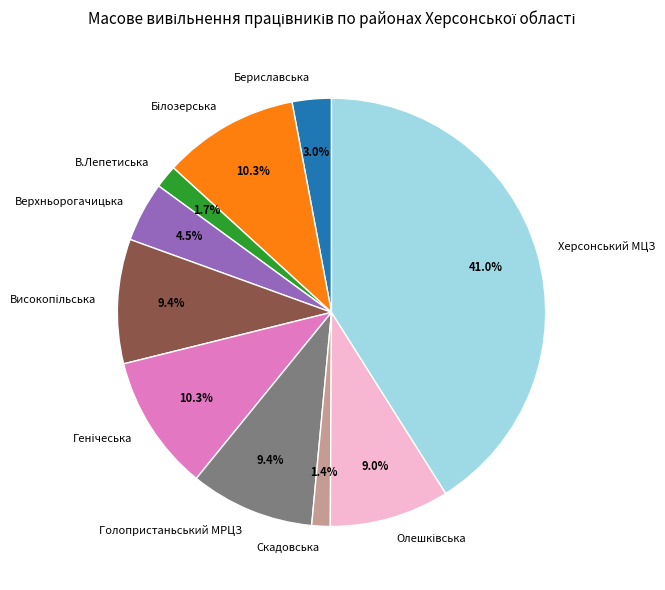

Which category has the biggest portion of the pie?

Херсонський МЦЗ